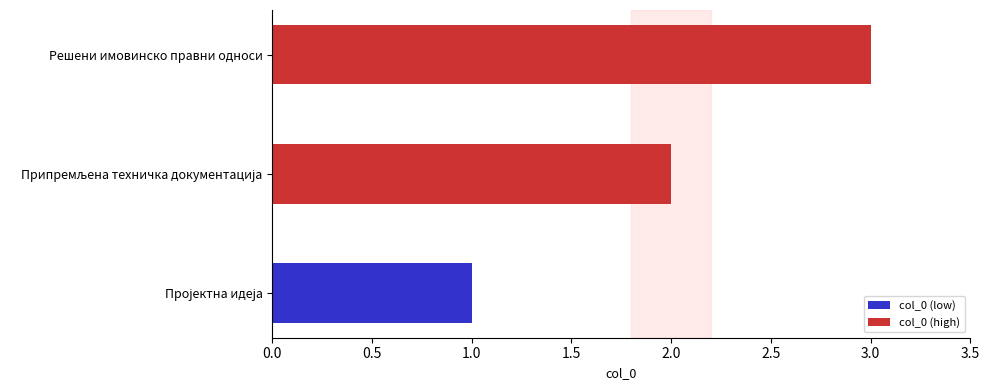

What is the average value?

2